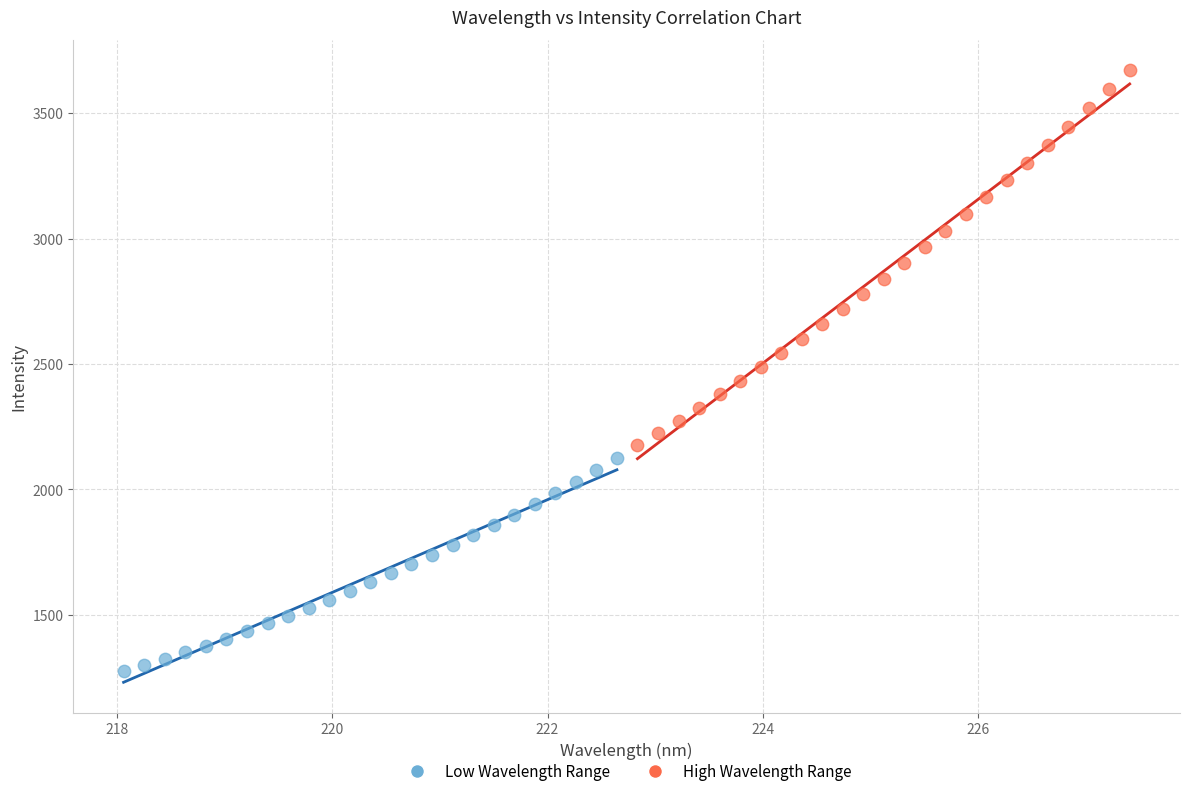

What are all the series names shown in the legend?

Low Wavelength Range, High Wavelength Range